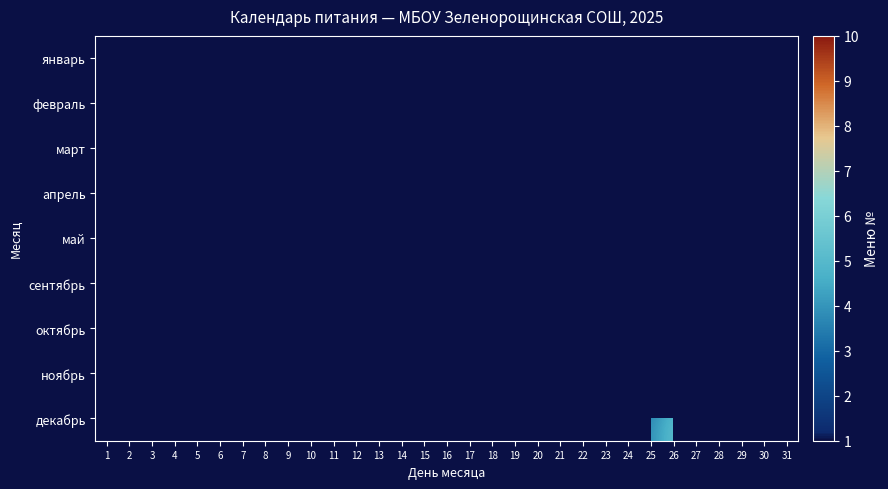

The сентябрь series shows 7.0 at 19. True or false?

True